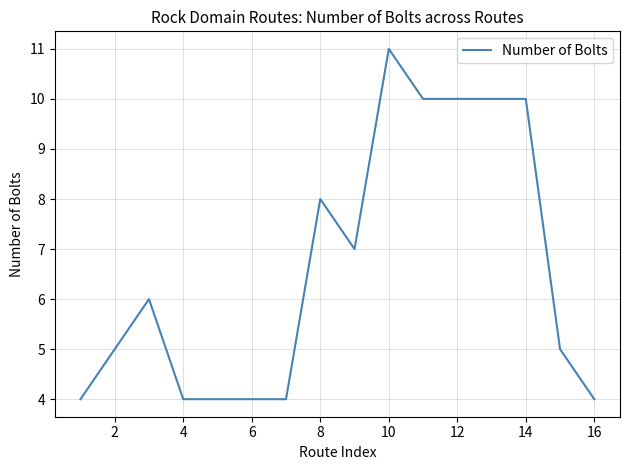

What is the difference between the maximum and minimum values?

7